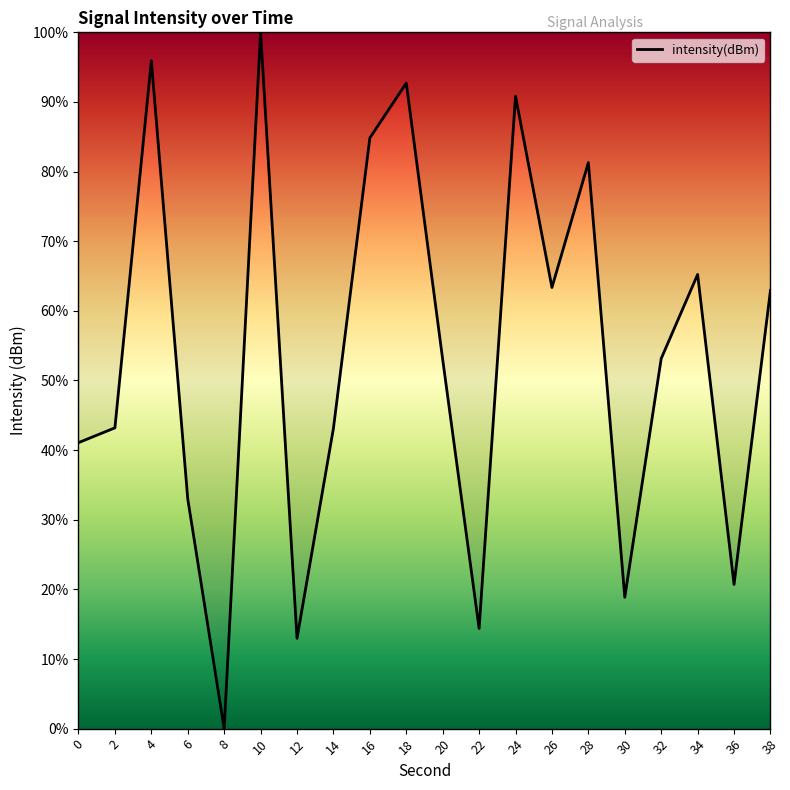

What is the difference between the maximum and minimum values?

100.0